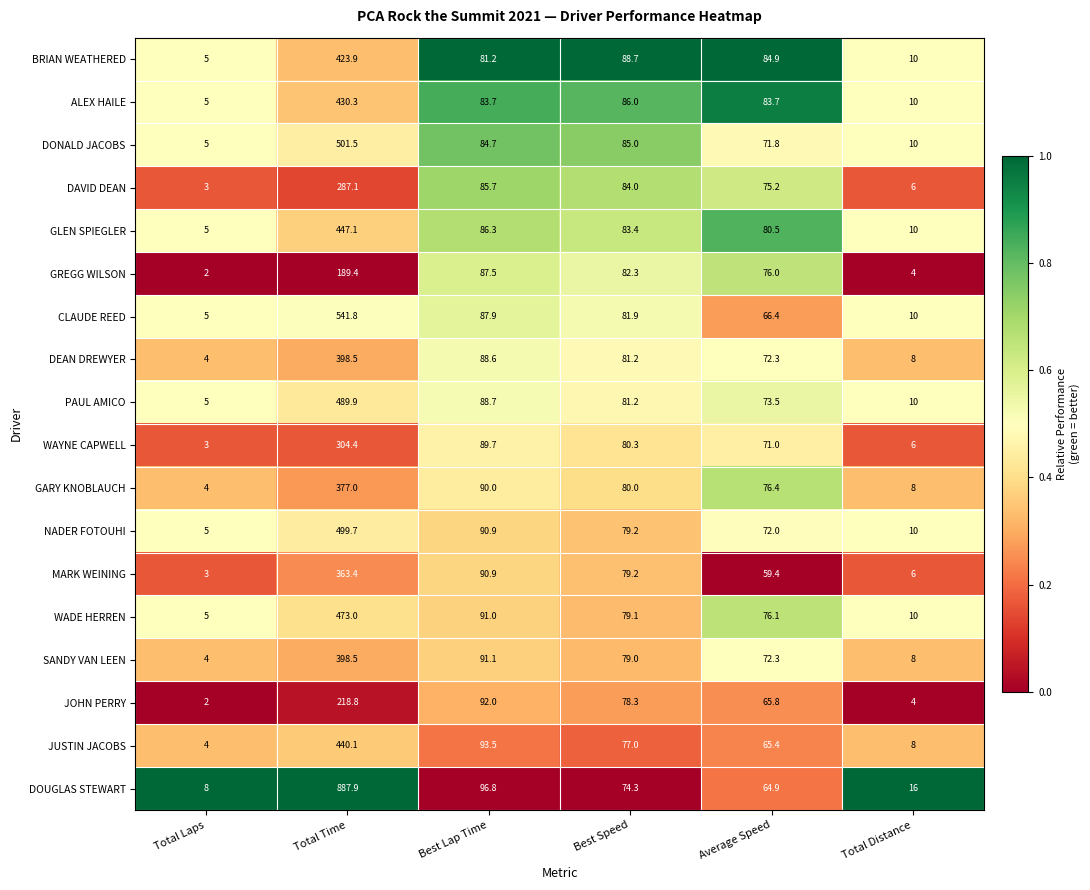

The JOHN PERRY series shows 6.4 at Total Distance. True or false?

False